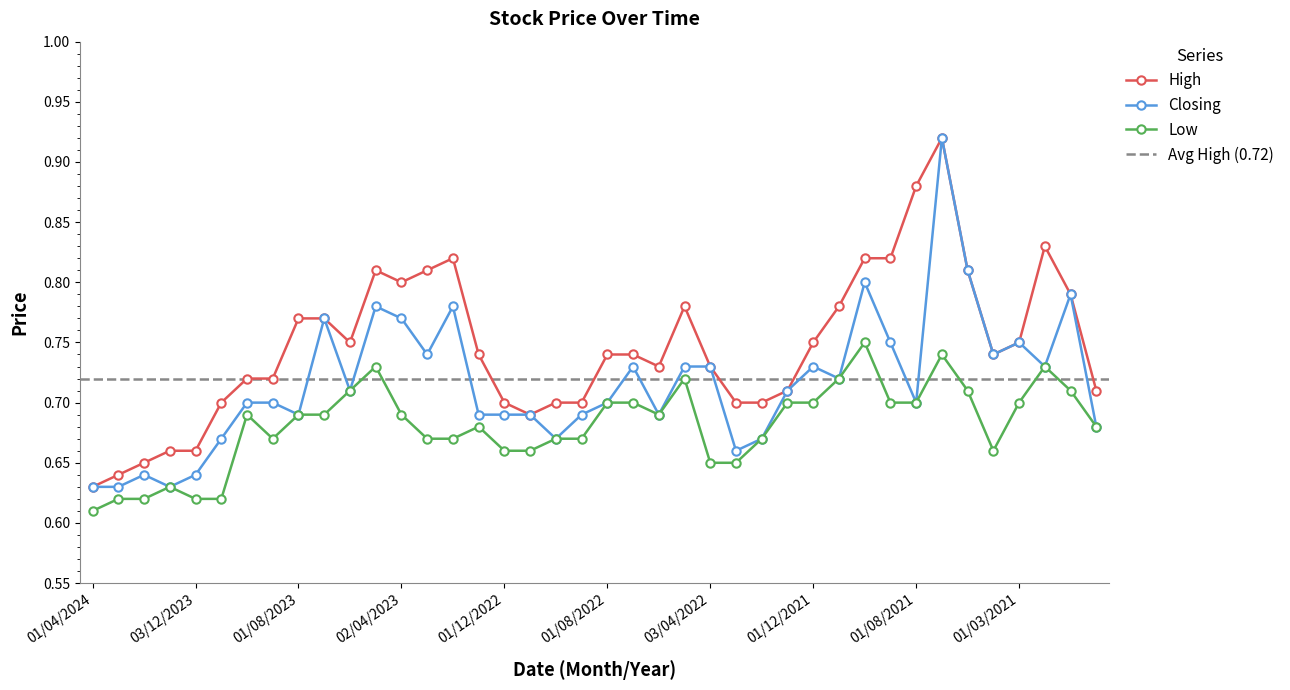

At how many categories does at least one series exceed 0?

40